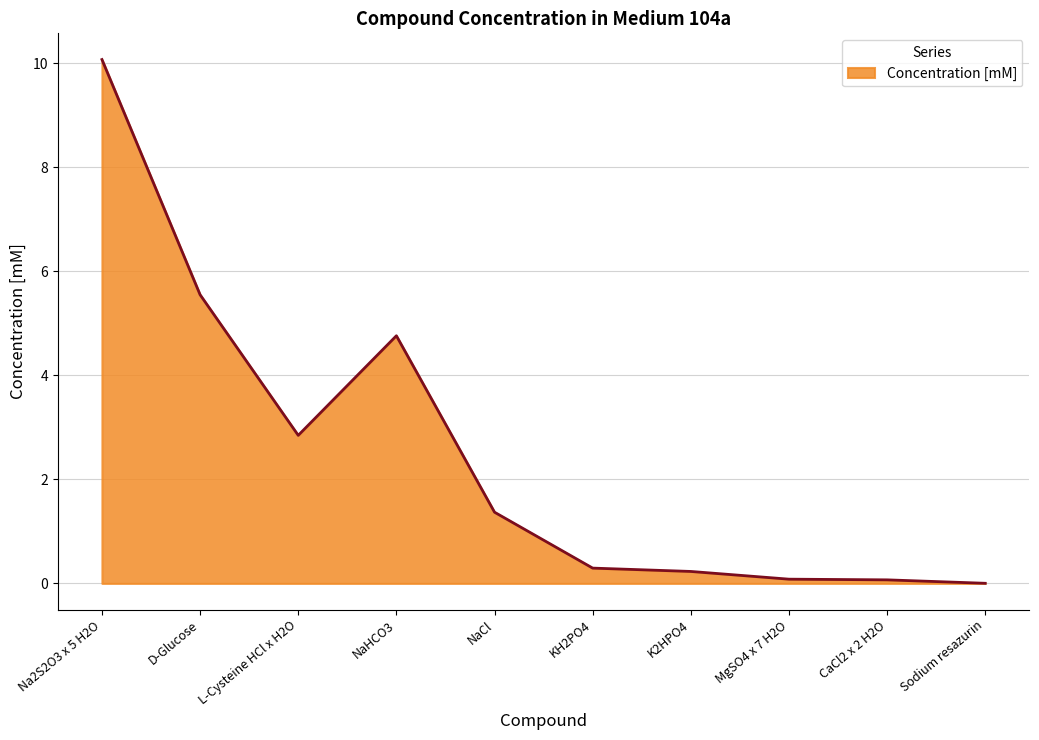

What is the difference between the values at KH2PO4 and Na2S2O3 x 5 H2O?

9.8